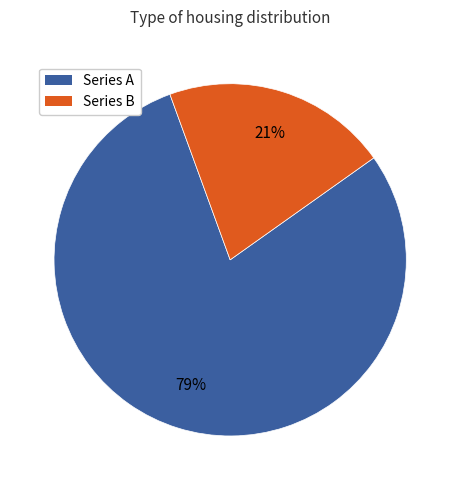

How many slices are in this pie chart?

2